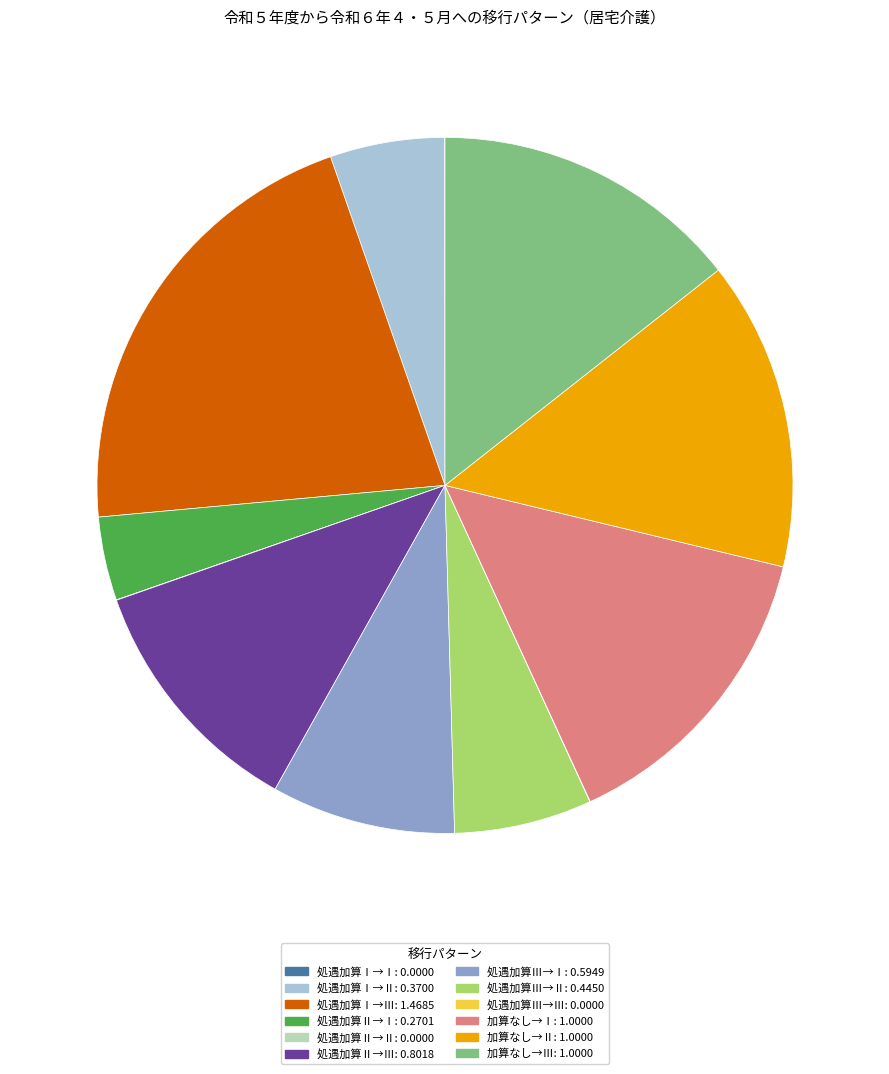

Does 加算なし→Ⅱ: 1.0000 represent more than half of the total?

No